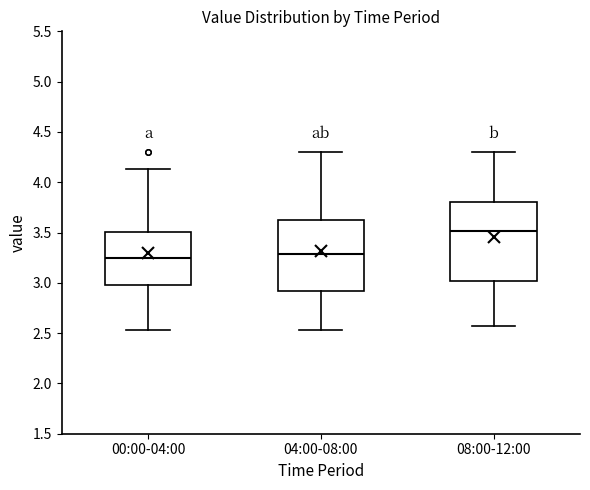

Where does the upper whisker of the box for 00:00-04:00 end on the y-axis? The values are not printed on the chart, so give them approximately, as read against the axis.

4.15